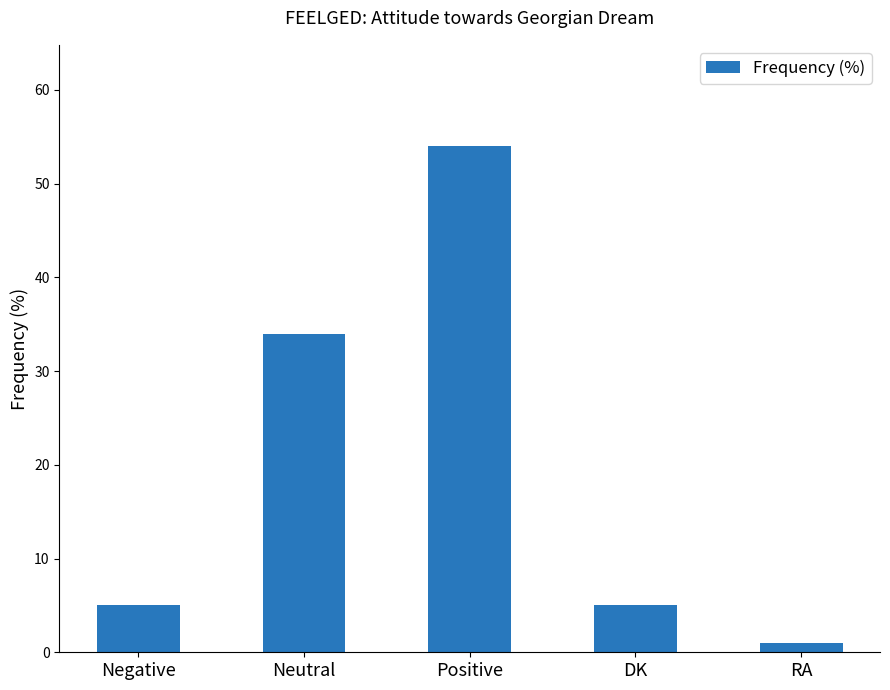

Are the bars horizontal?

No